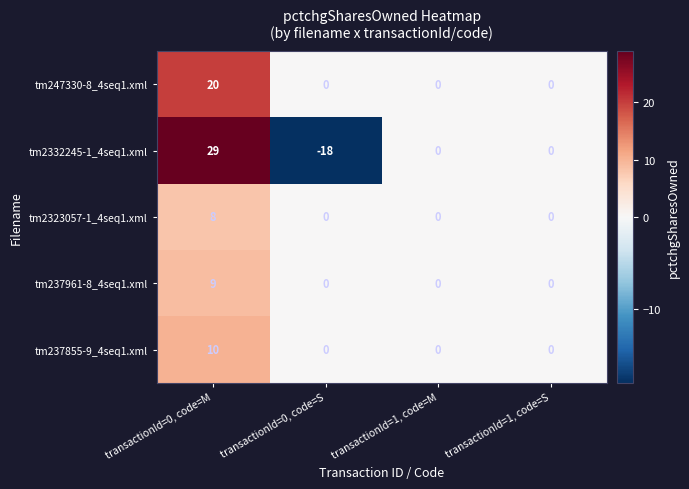

What is the sum of all tm2332245-1_4seq1.xml values?

11